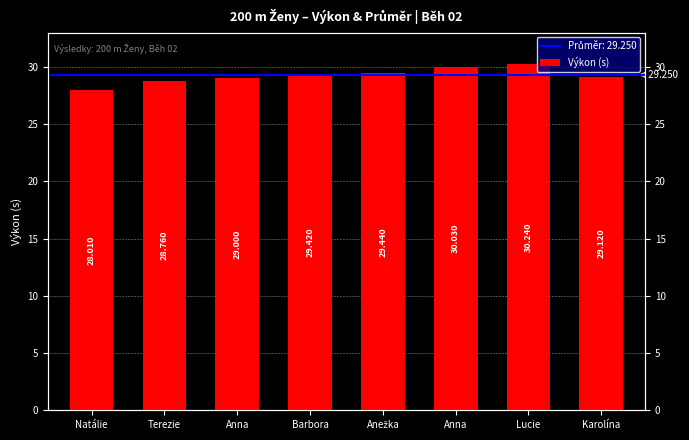

Reading right to left, list all the values displayed in this chart.

29.1	30.2	30.0	29.4	29.4	29.0	28.8	28.0